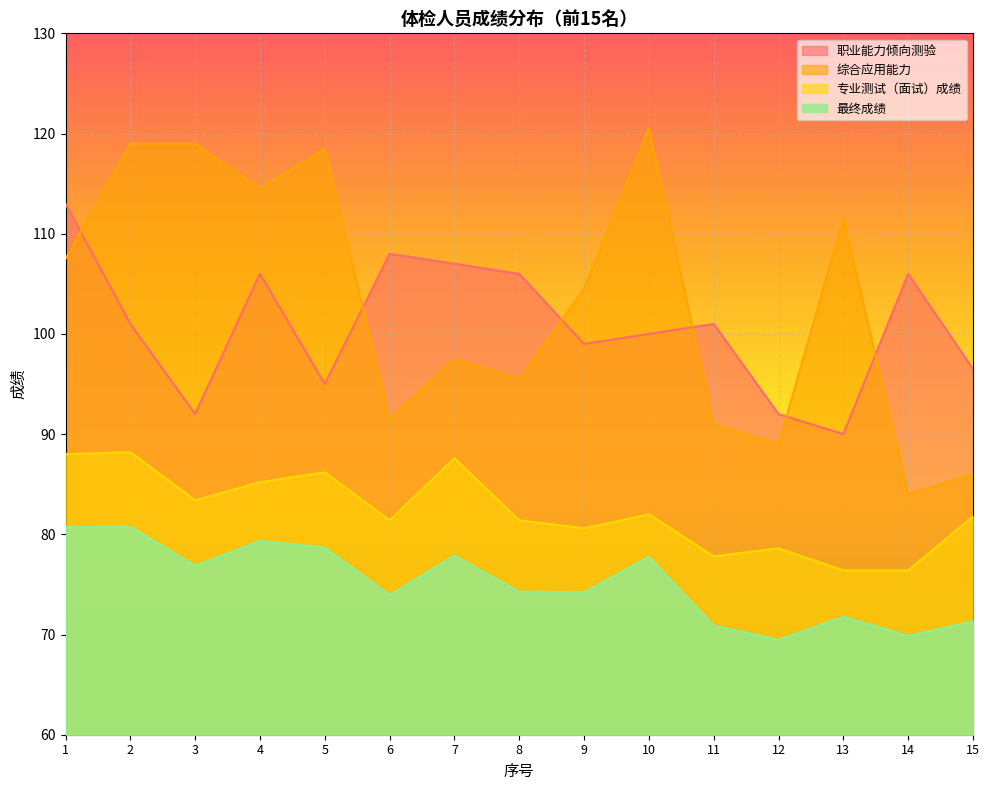

How many lines are shown in the chart?

4